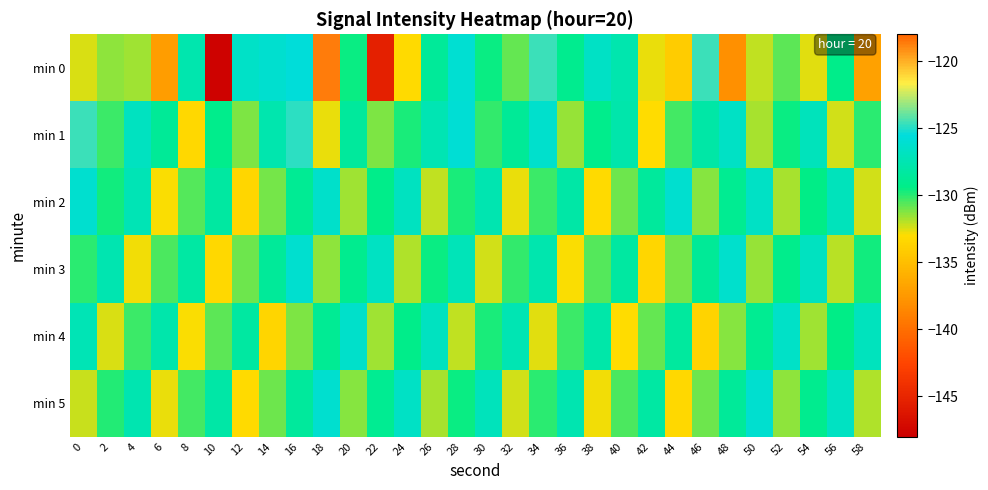

At which category is the sum across all series the highest?

18